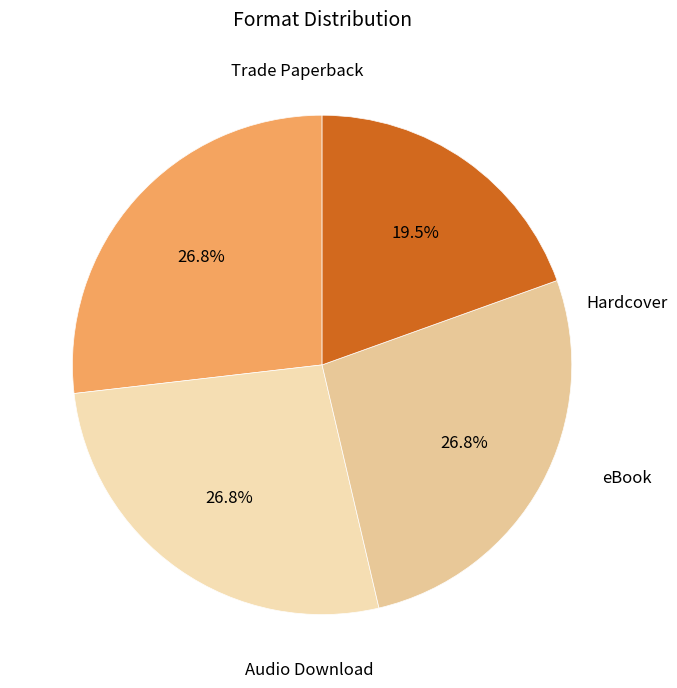

What percentage is the Audio Download slice, to the nearest percent?

20%